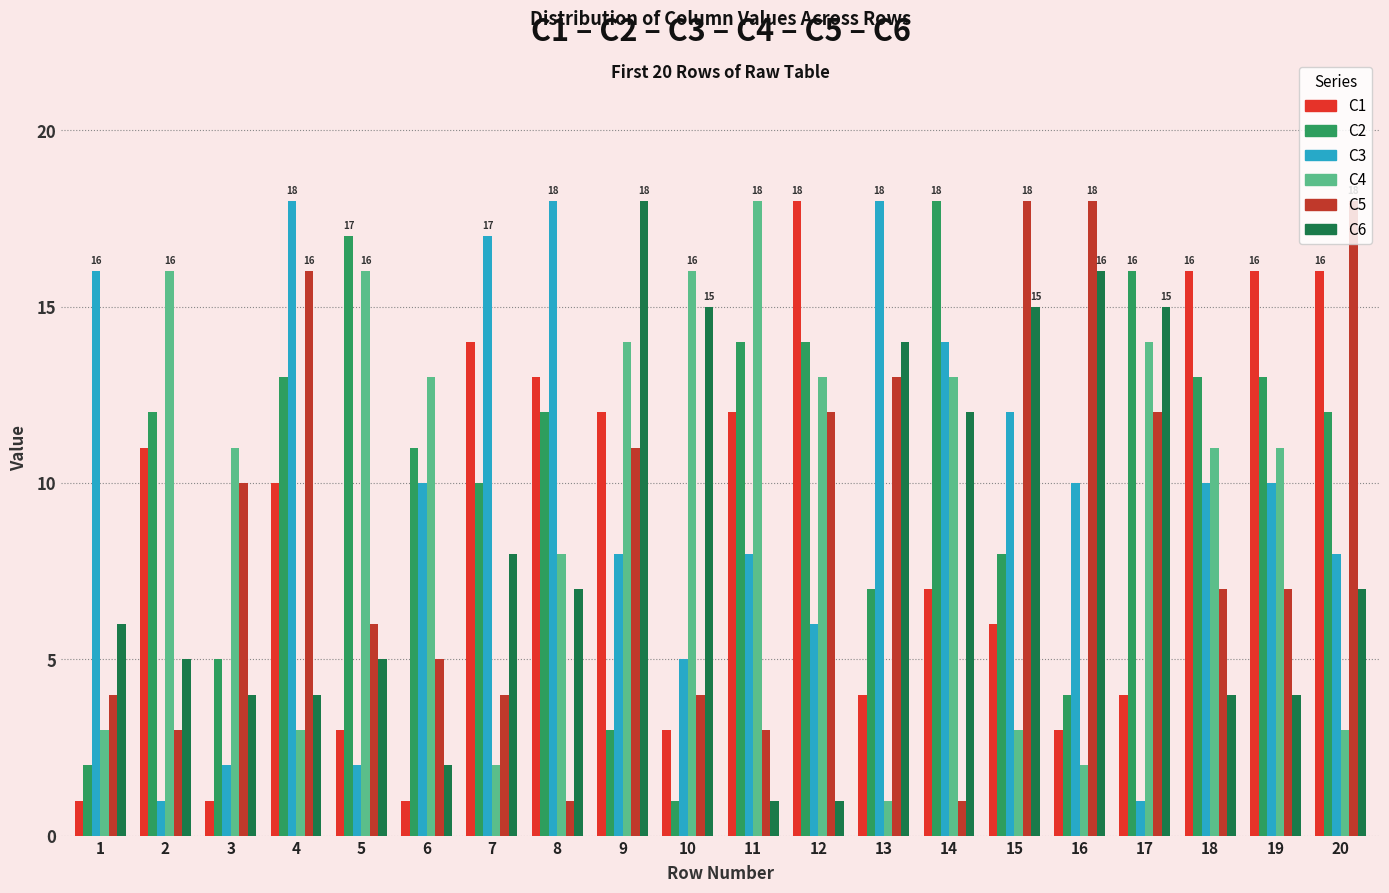

Count the number of categories in the chart.

20